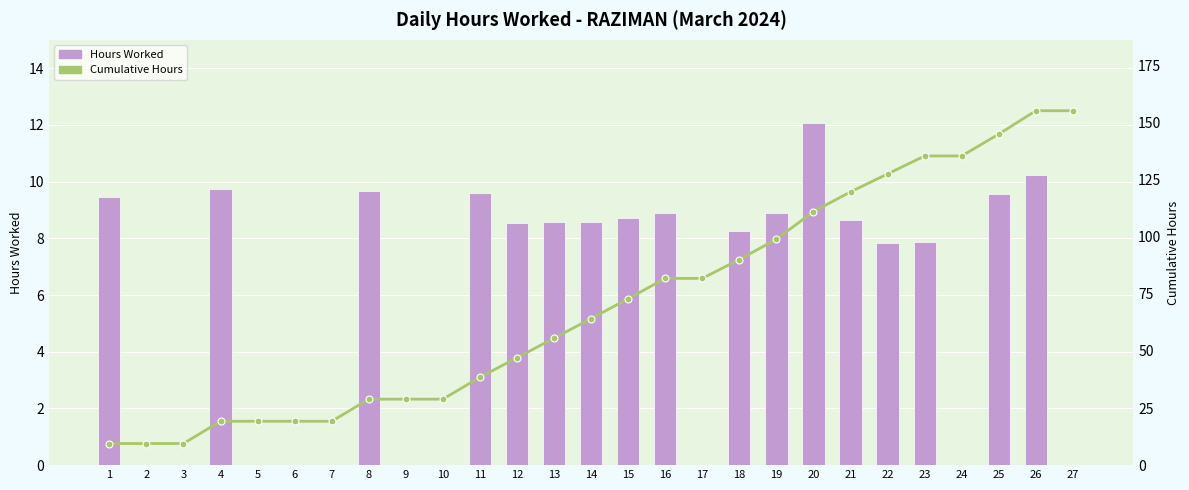

Between 12 and 10, which is larger?

12